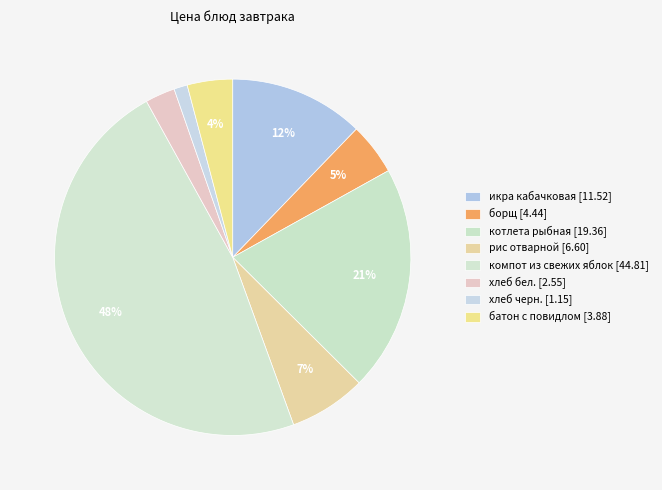

Approximately how many times larger is the value at хлеб бел. compared to хлеб черн.?

2.2